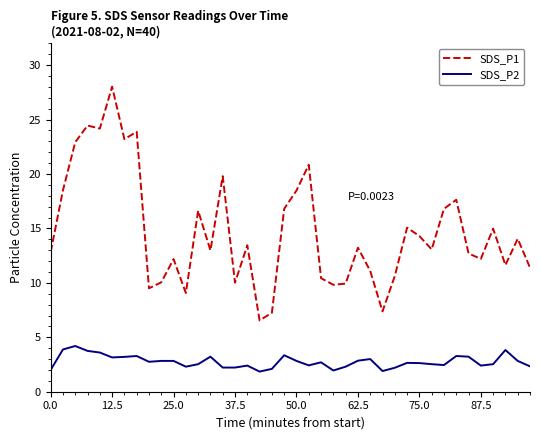

What is the sum of all SDS_P2 values?

110.5